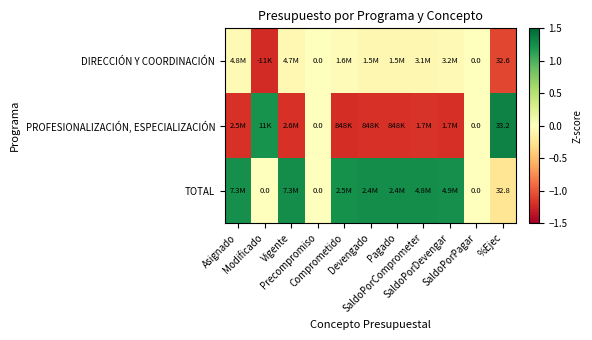

Which series changed the most between Asignado and Precompromiso?

TOTAL